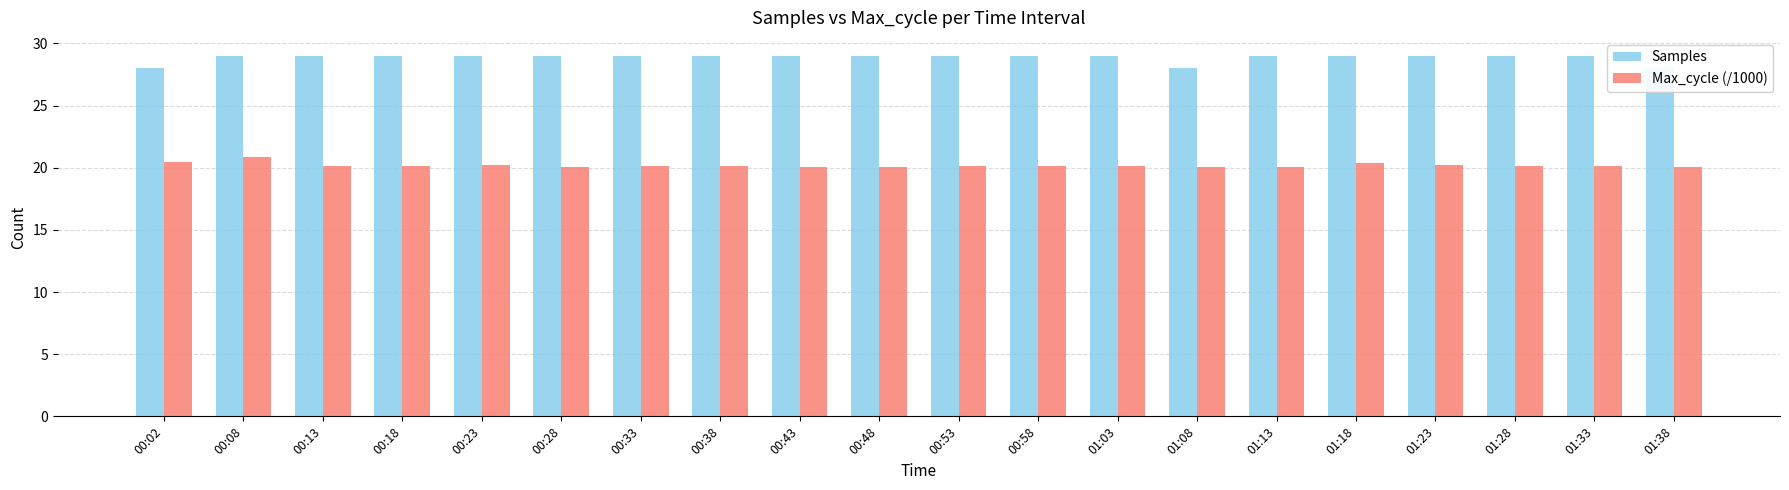

What is the label of the 2nd bar from the left?

00:08